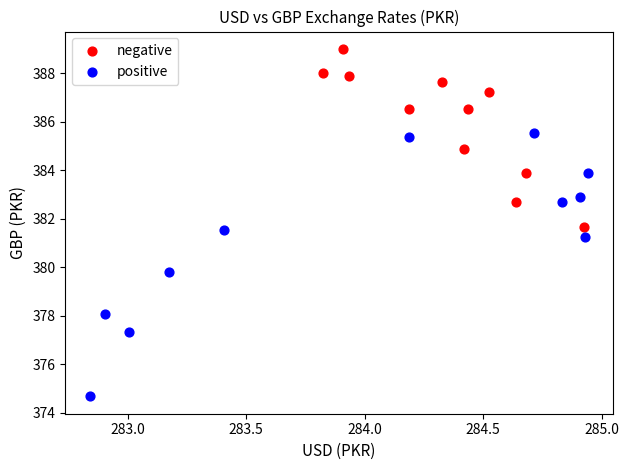

Which series contains the highest Y value?

negative